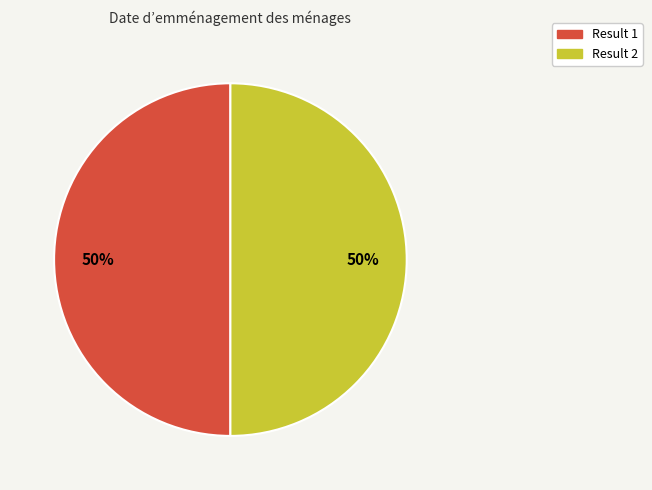

Is the sum of Result 2 and Result 1 greater than half?

Yes